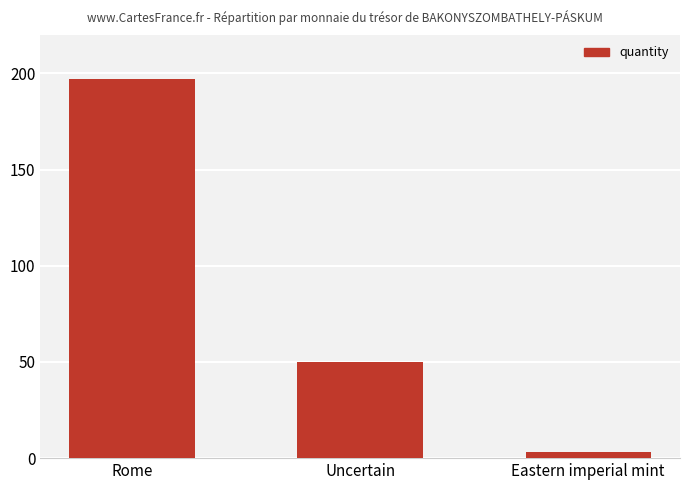

At which category does the chart reach its peak across all series?

Rome